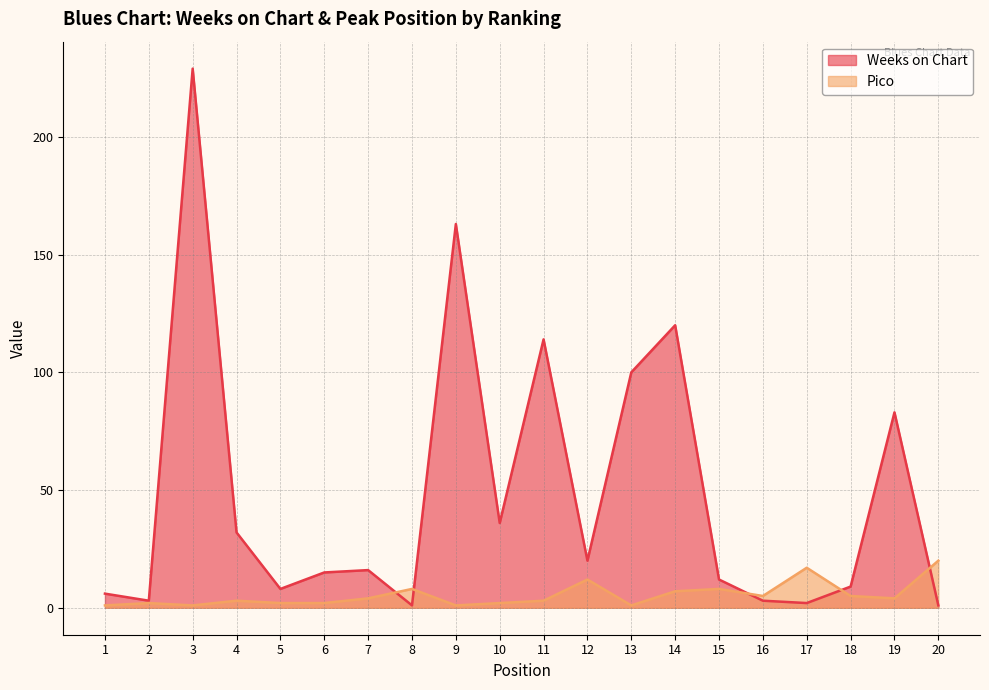

Reading left to right, transcribe all the data shown in this chart.

Weeks on Chart: 6	3	229	32	8	15	16	1	163	36	114	20	100	120	12	3	2	9	83	1
Pico: 1	2	1	3	2	2	4	8	1	2	3	12	1	7	8	5	17	5	4	20